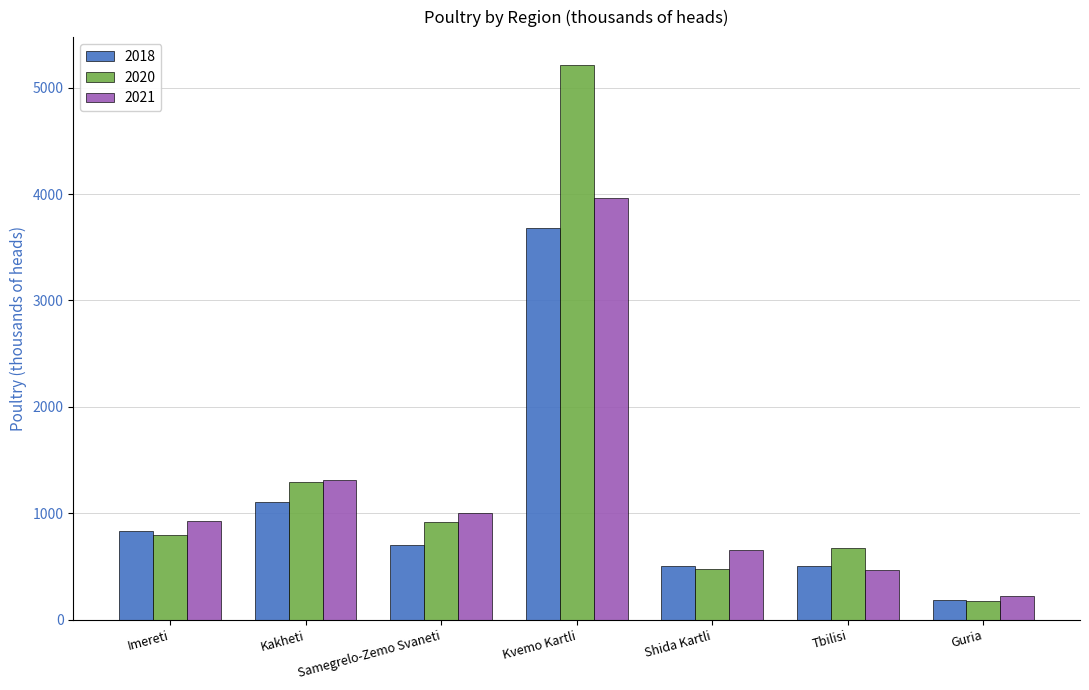

How many bars are there in total?

21